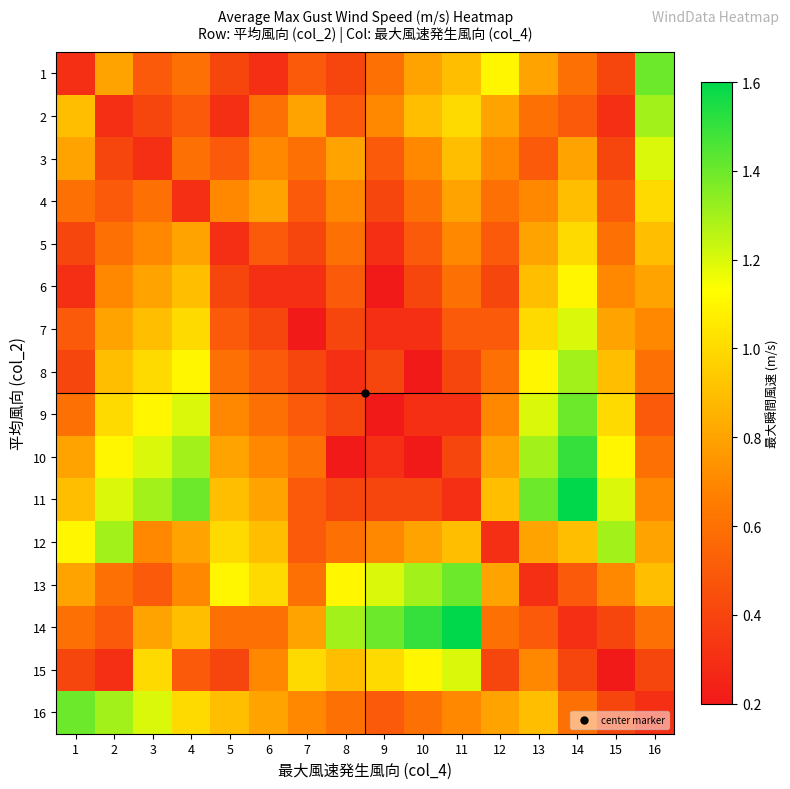

How many categories are shown in the chart?

16